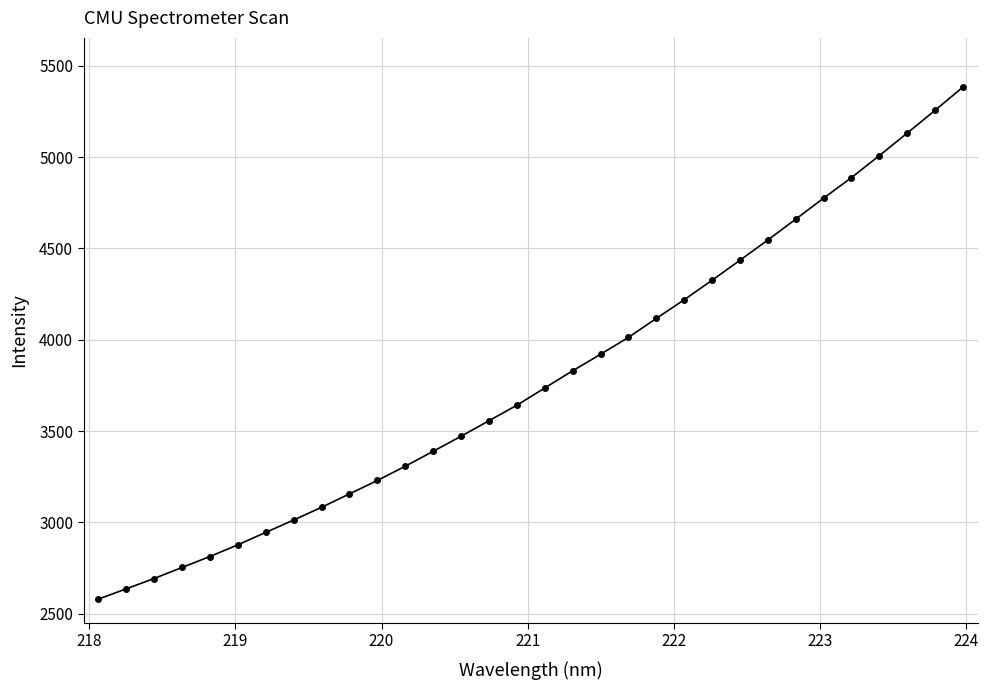

What is the value of the 10th point from the left?

3156.4